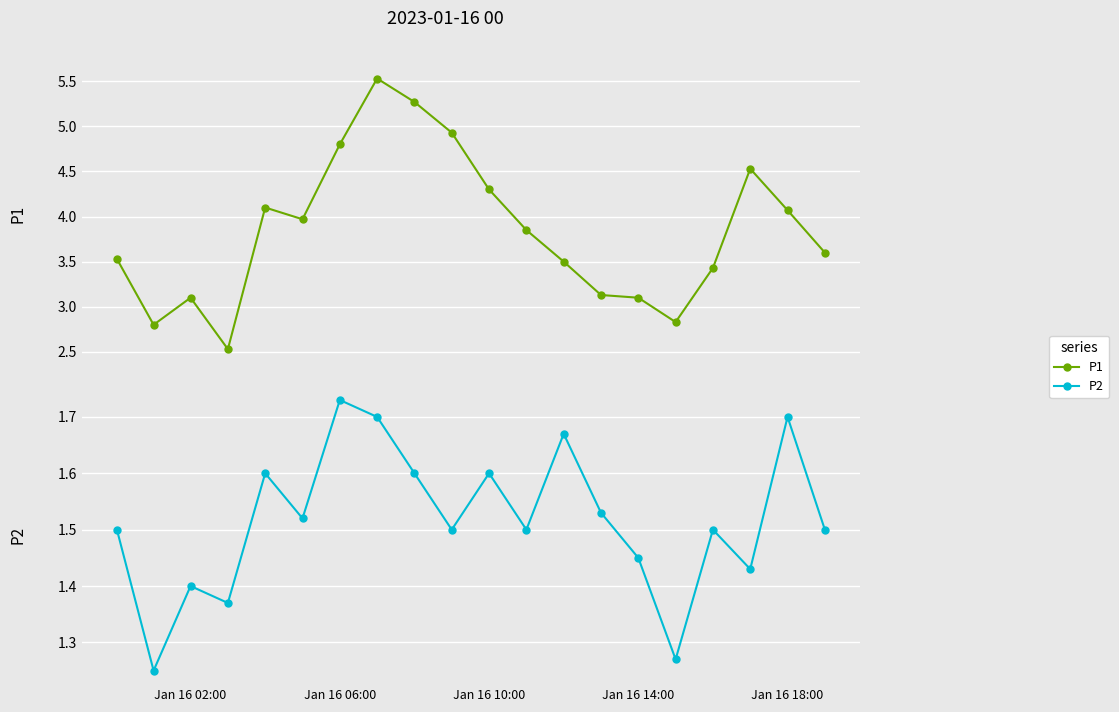

What is the value of the P2 point at the 4th from the left?

1.4